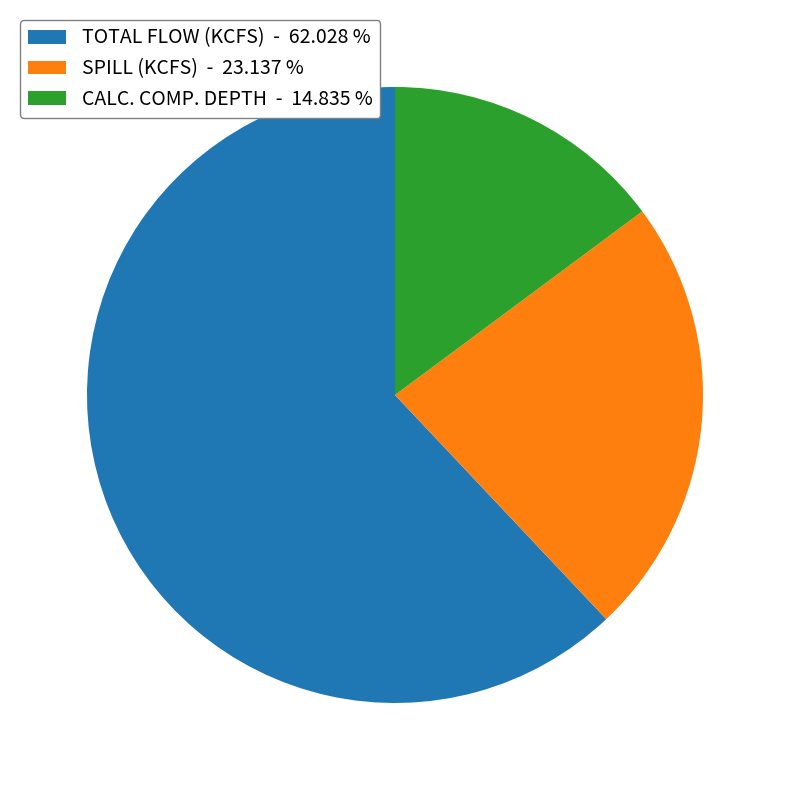

Count the number of slices in the pie.

3